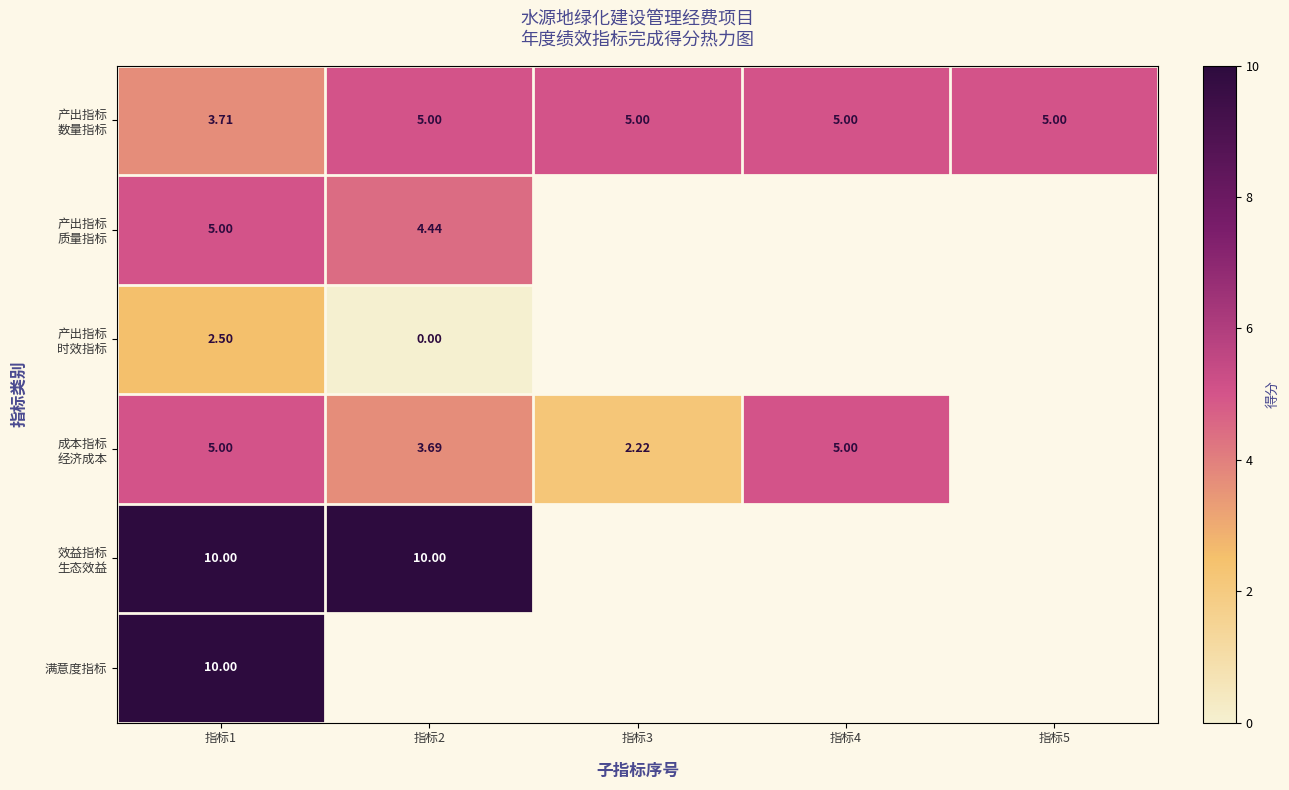

How many values in 成本指标 经济成本 are above zero?

4